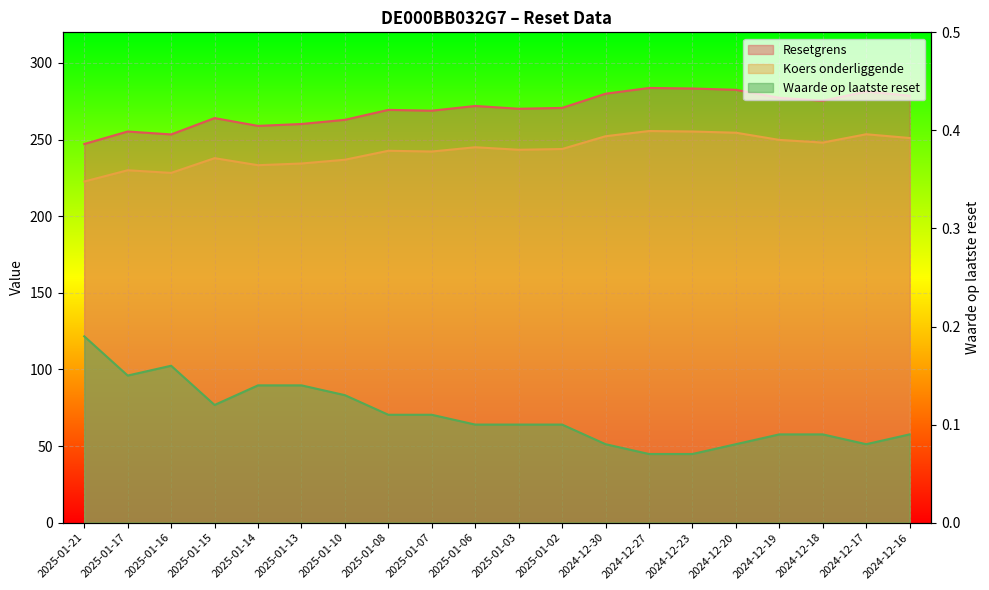

What position from the left is 2025-01-21?

1